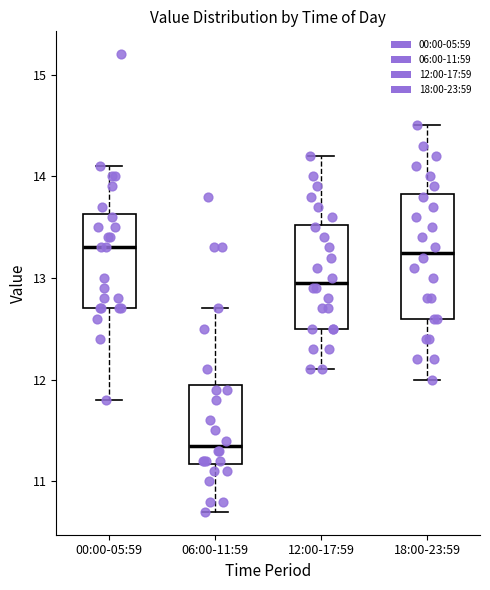

Which box has the lowest median line?

06:00-11:59